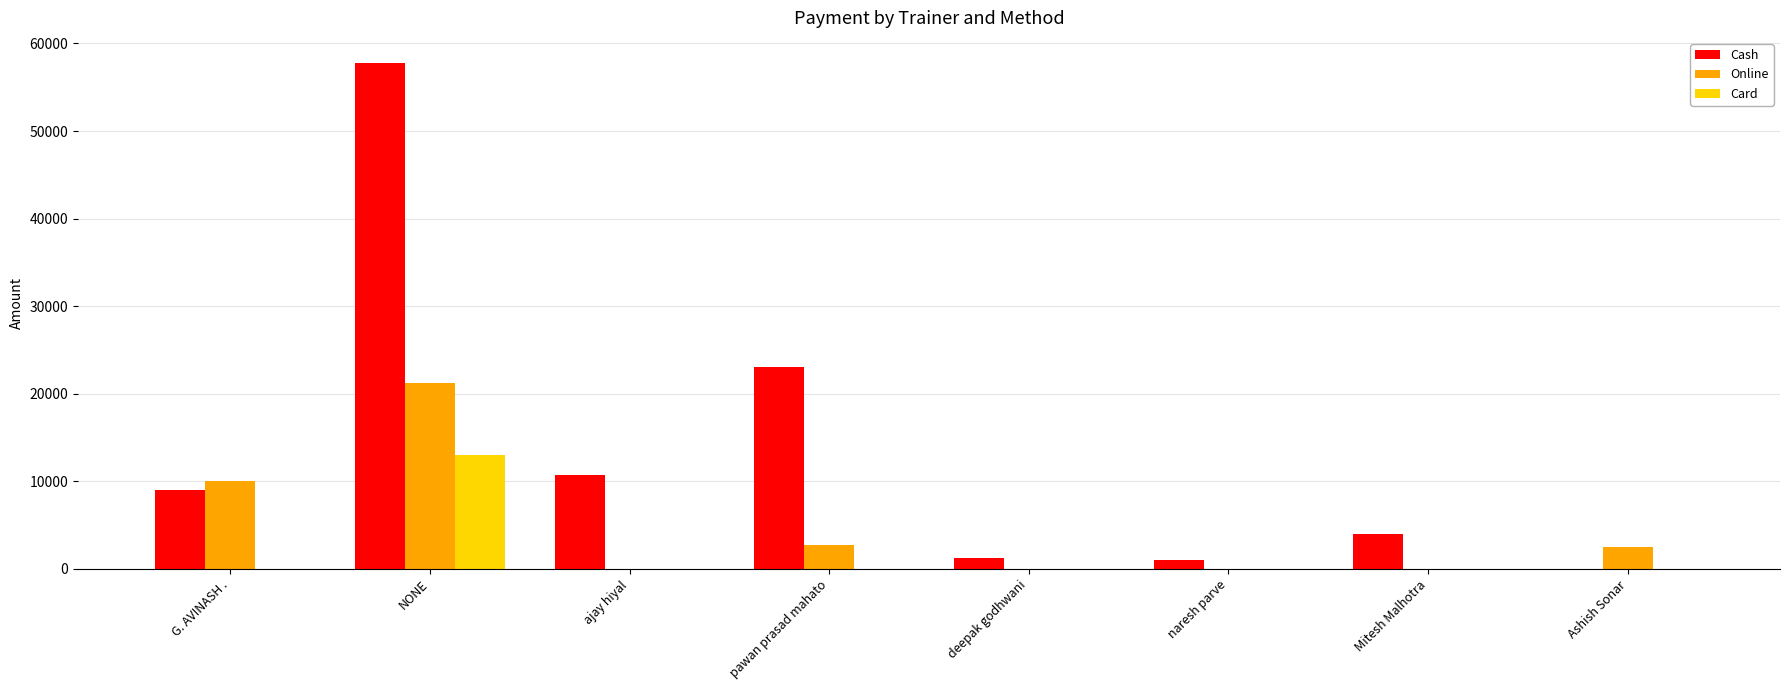

Which series has the largest total across all categories?

Cash